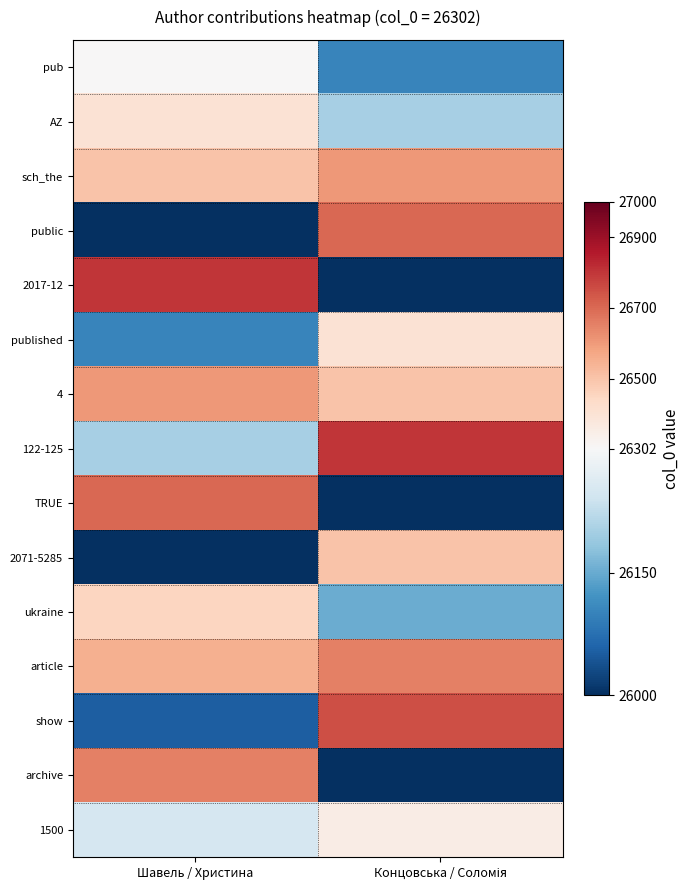

Rank the series by their maximum value, from lowest to highest.

pub, 1500, AZ, published, ukraine, 2071-5285, sch_the, 4, article, archive, public, TRUE, show, 2017-12, 122-125